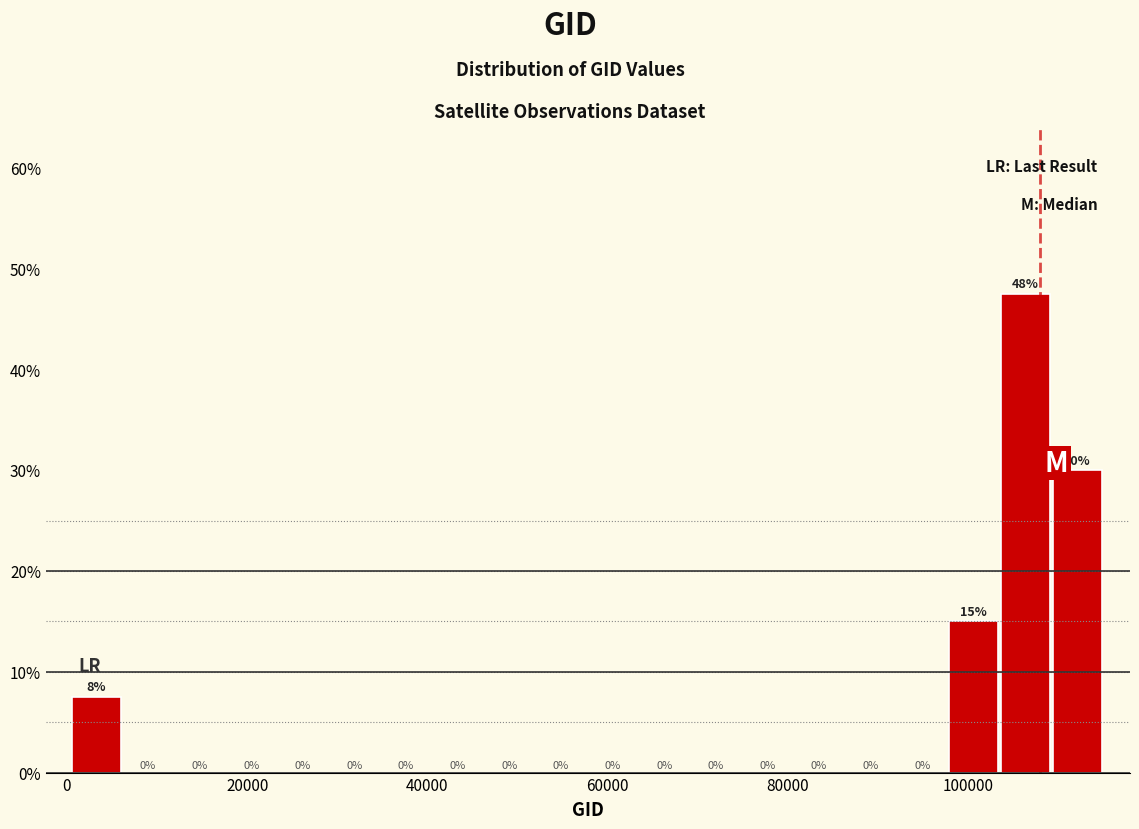

Around what value on the x-axis is the tallest bar? Give the approximate position of its centre, as read against the axis.

106000